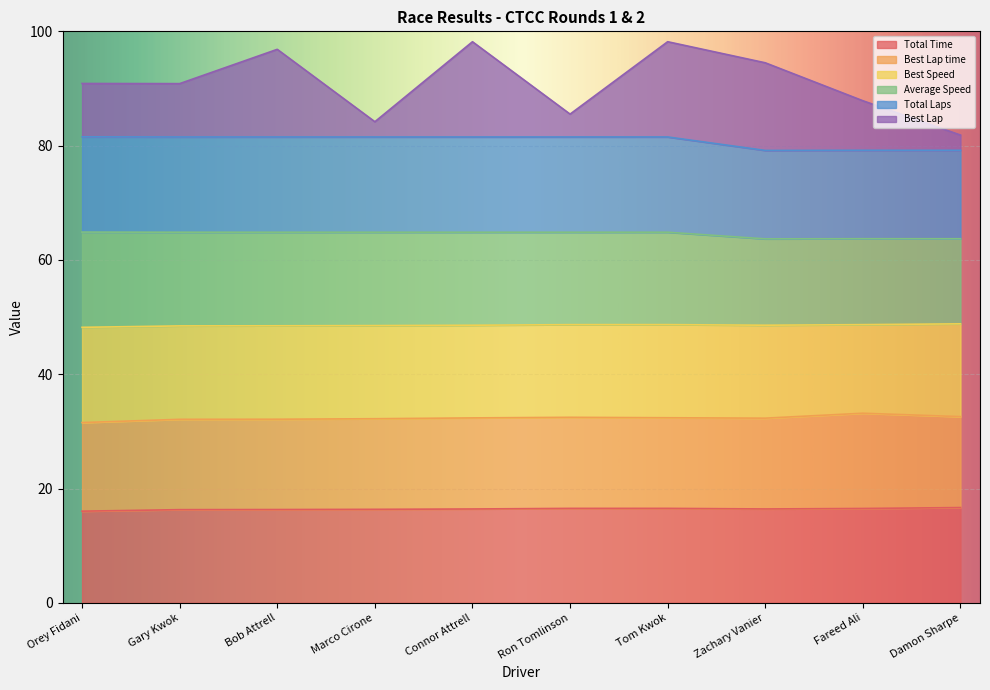

What is the highest value of the Total Time series?

16.7